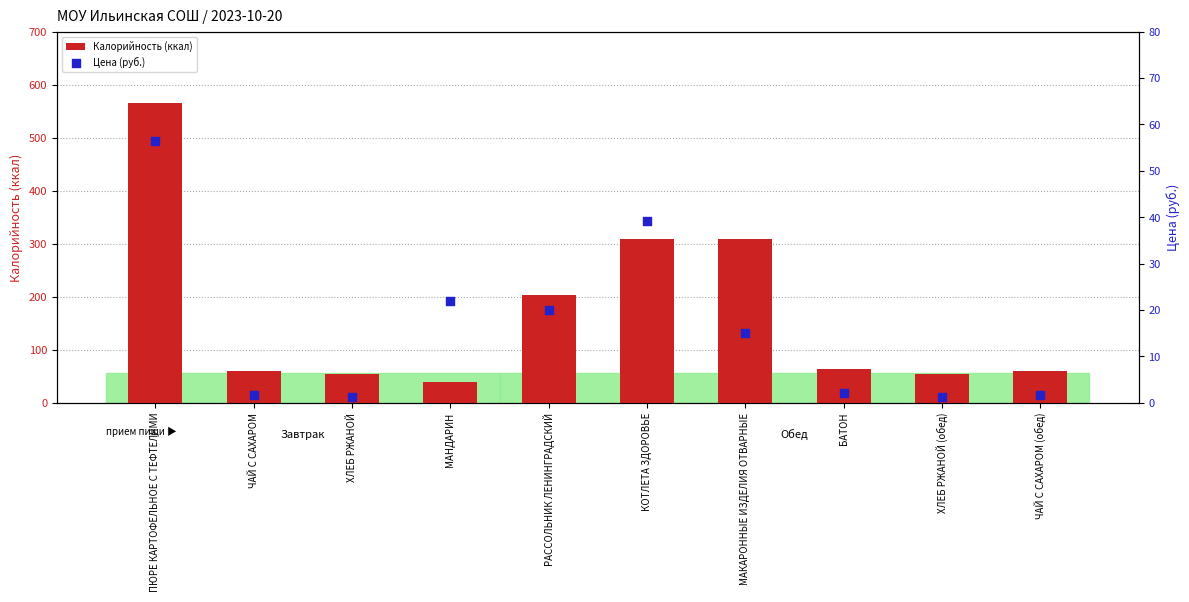

Which series has the largest Y range (max minus min)?

Калорийность (ккал)